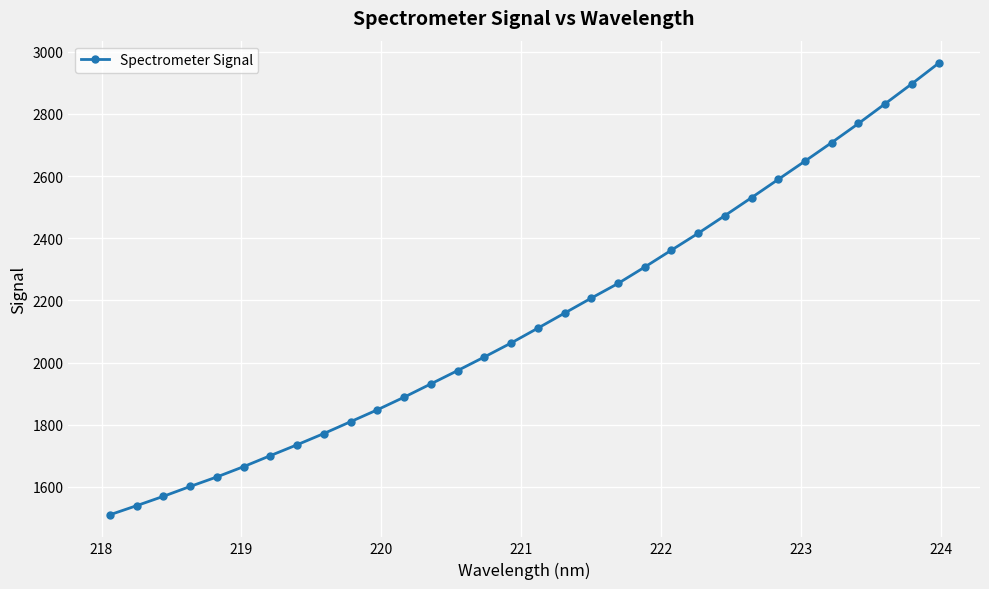

What is the difference between the second highest and minimum values?

1386.3